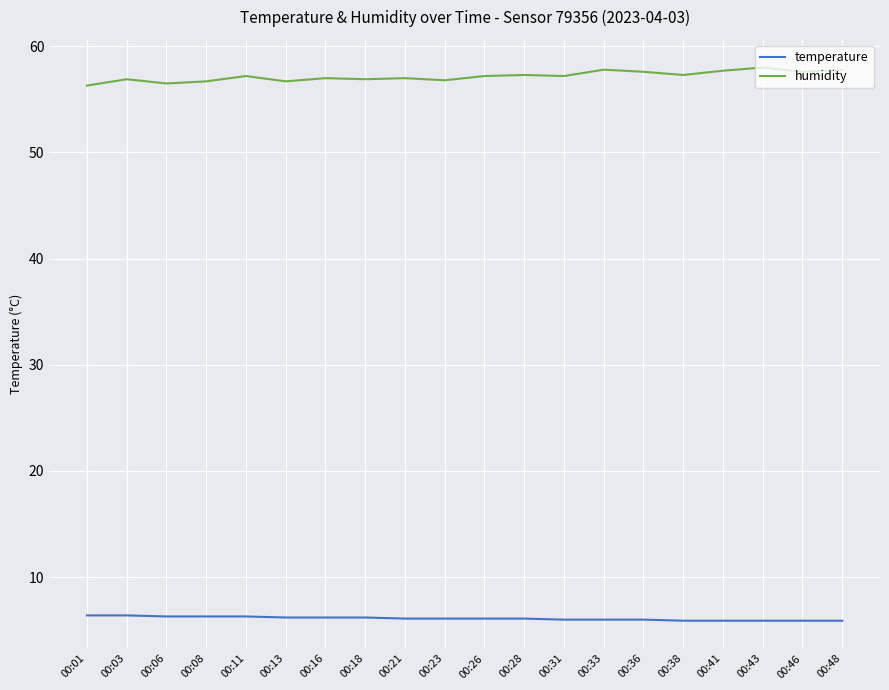

Rank the series by their maximum value, from lowest to highest.

temperature, humidity